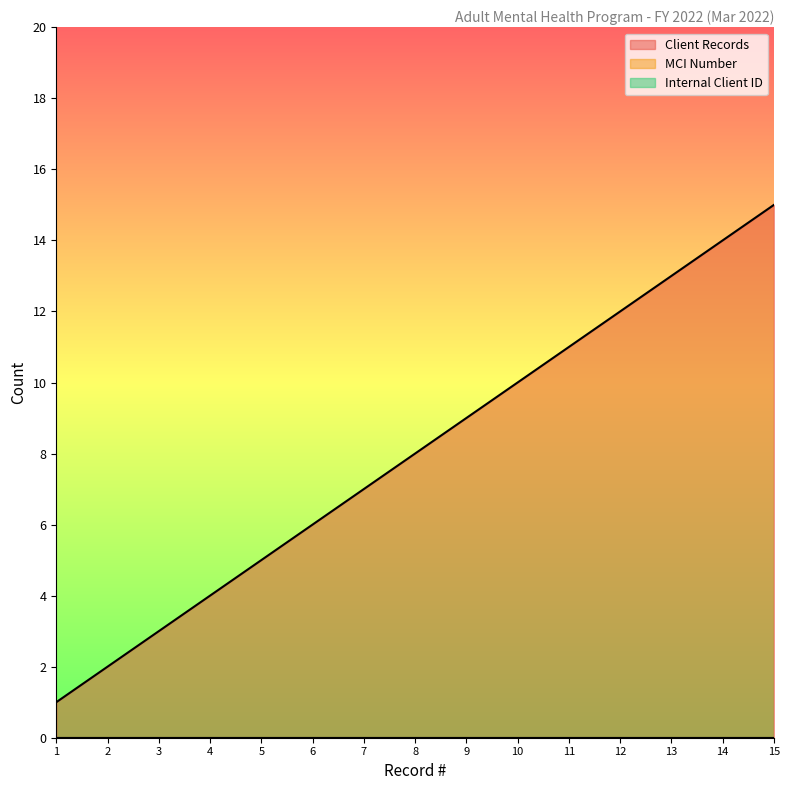

What is the sum of all Client Records values?

120